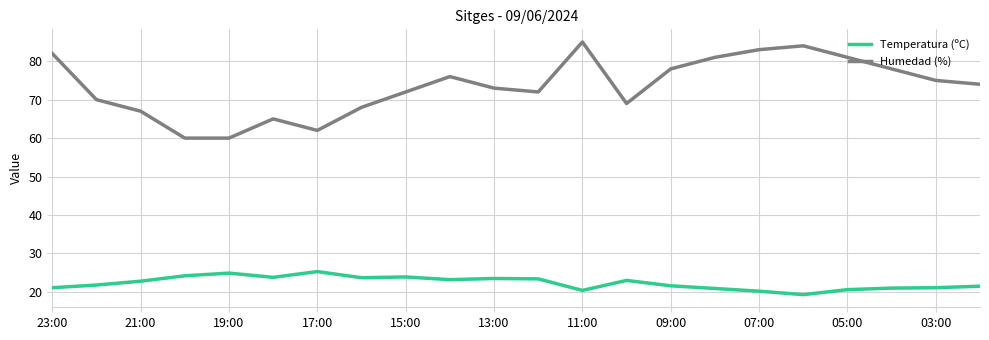

How many lines are shown in the chart?

2